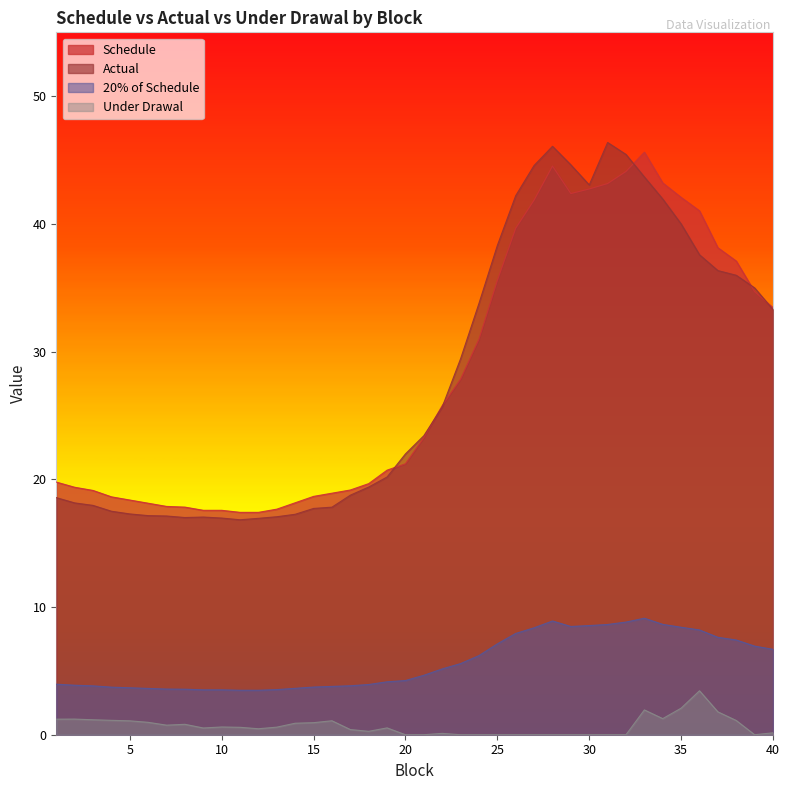

What is the sum of all Actual values?

1125.5